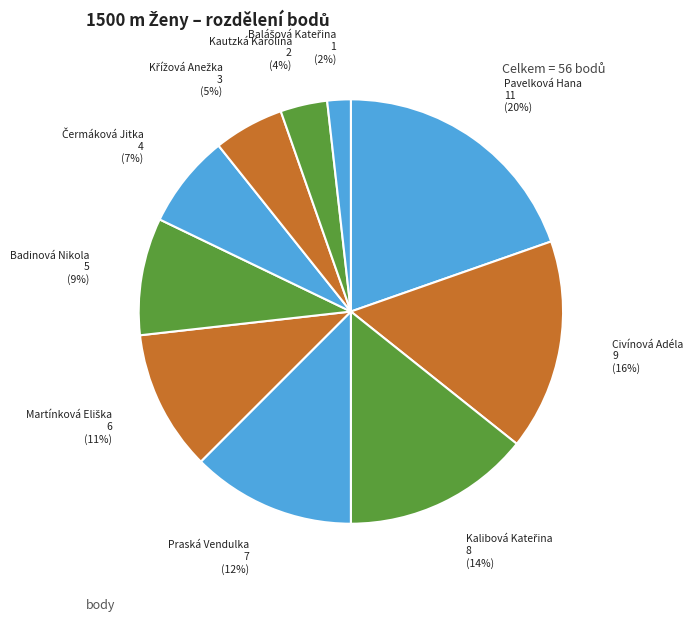

Does any single category account for the majority?

No